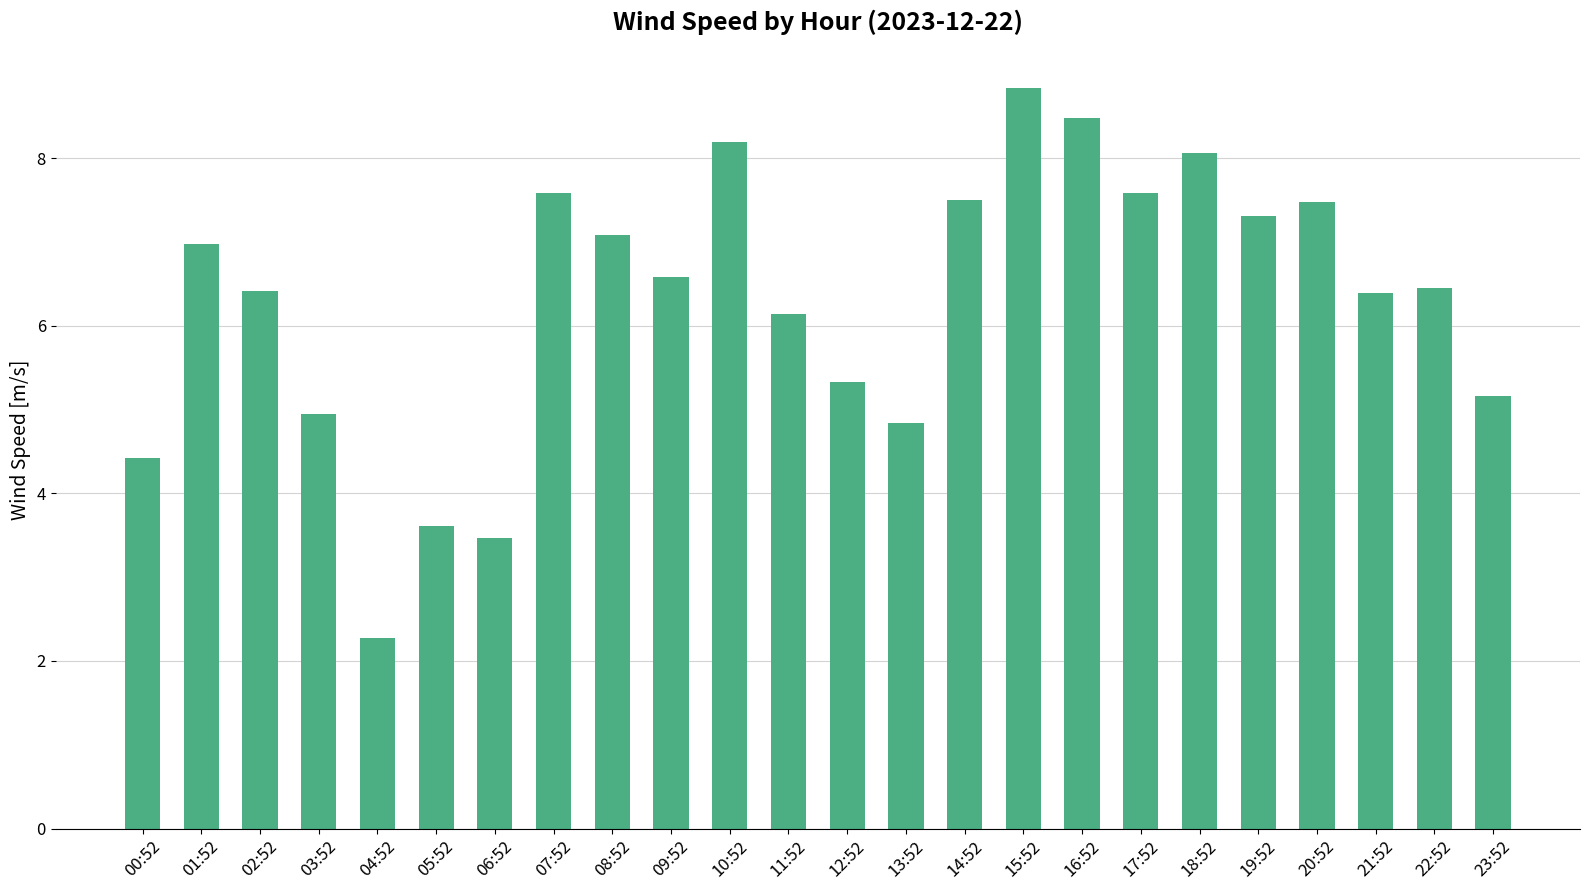

Reading left to right, extract all data points from this chart.

00:52=4.4	01:52=7.0	02:52=6.4	03:52=4.9	04:52=2.3	05:52=3.6	06:52=3.5	07:52=7.6	08:52=7.1	09:52=6.6	10:52=8.2	11:52=6.1	12:52=5.3	13:52=4.8	14:52=7.5	15:52=8.8	16:52=8.5	17:52=7.6	18:52=8.1	19:52=7.3	20:52=7.5	21:52=6.4	22:52=6.4	23:52=5.2